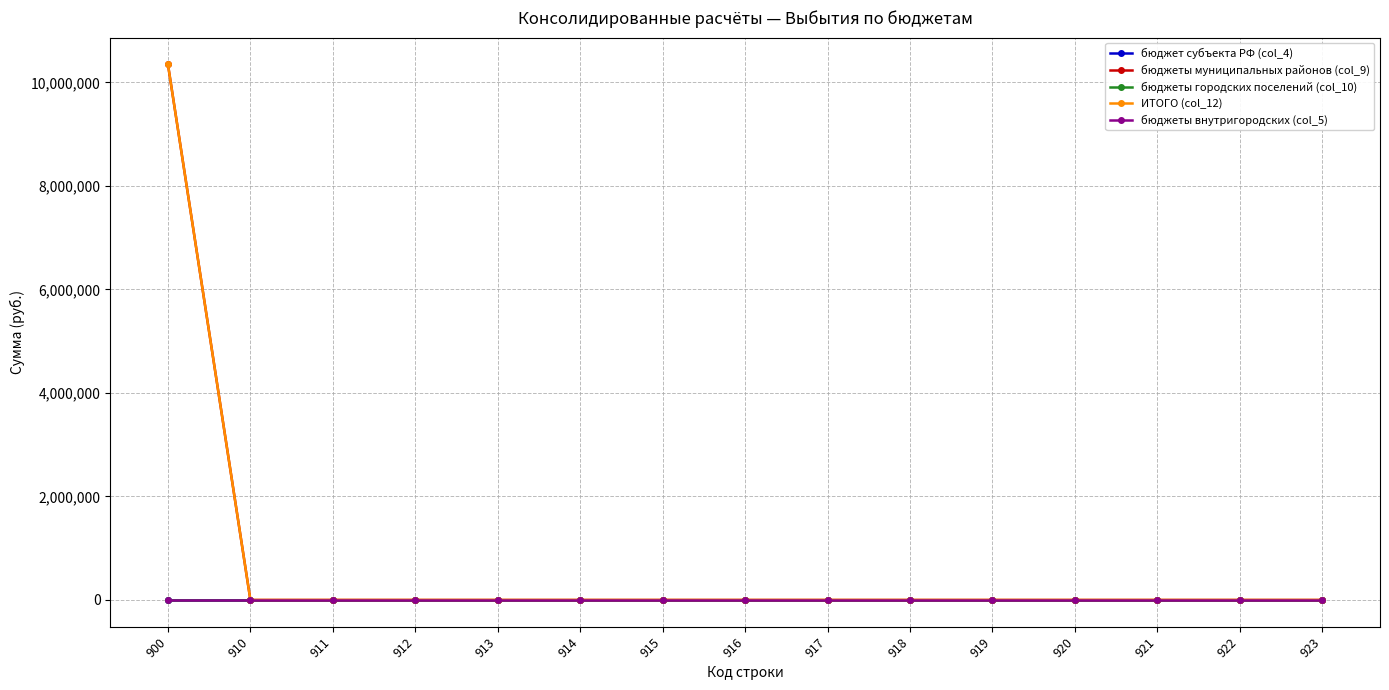

At how many categories does at least one series exceed 3116791?

1